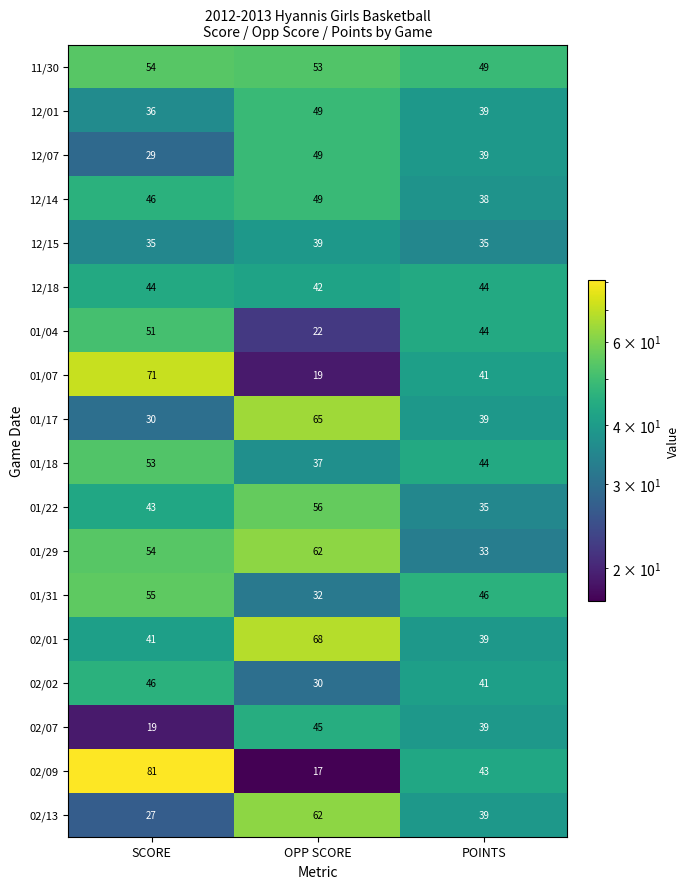

Is it true that 02/02 equals 30 at OPP SCORE?

True